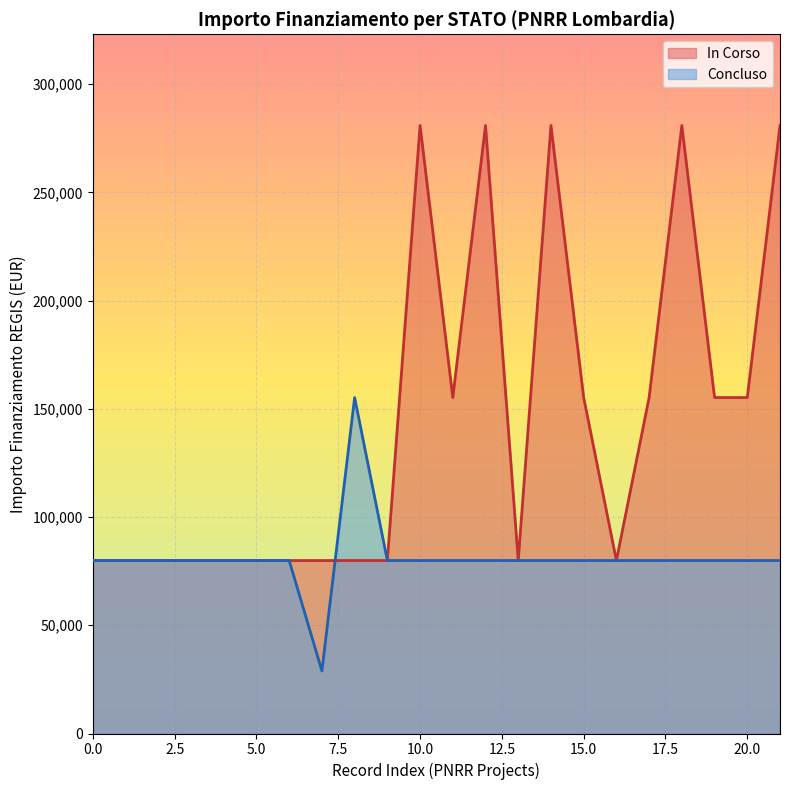

The chart shows a value of 79922 at 1.4. True or false?

True